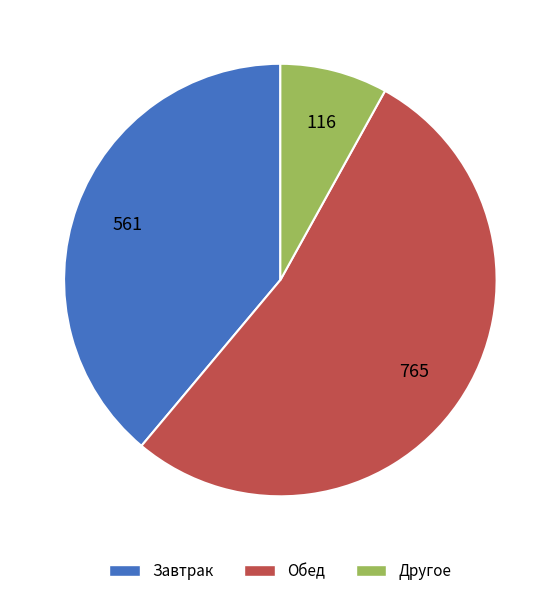

Do Завтрак and Обед together represent more than half of the pie?

Yes